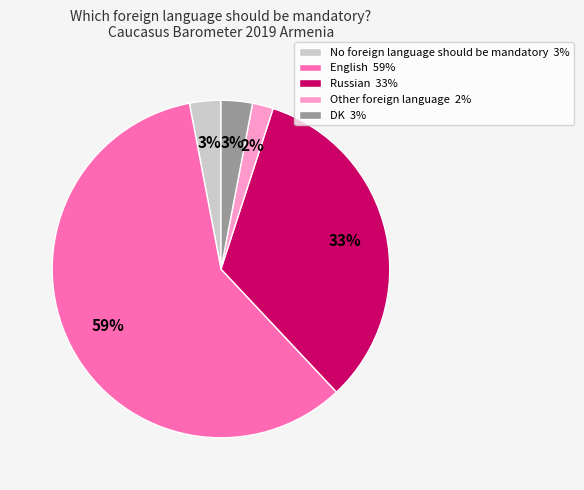

Which category has the biggest portion of the pie?

English